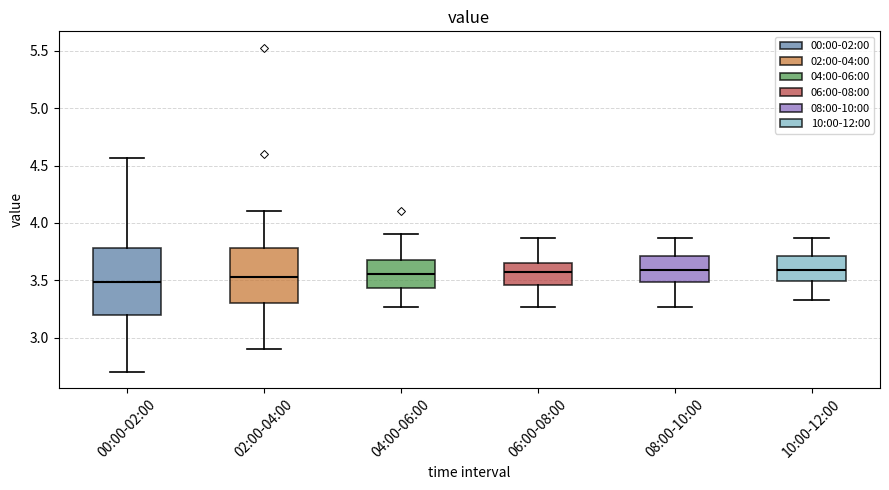

Where is the upper edge of the box for 02:00-04:00 on the y-axis? The values are not printed on the chart, so give them approximately, as read against the axis.

3.80